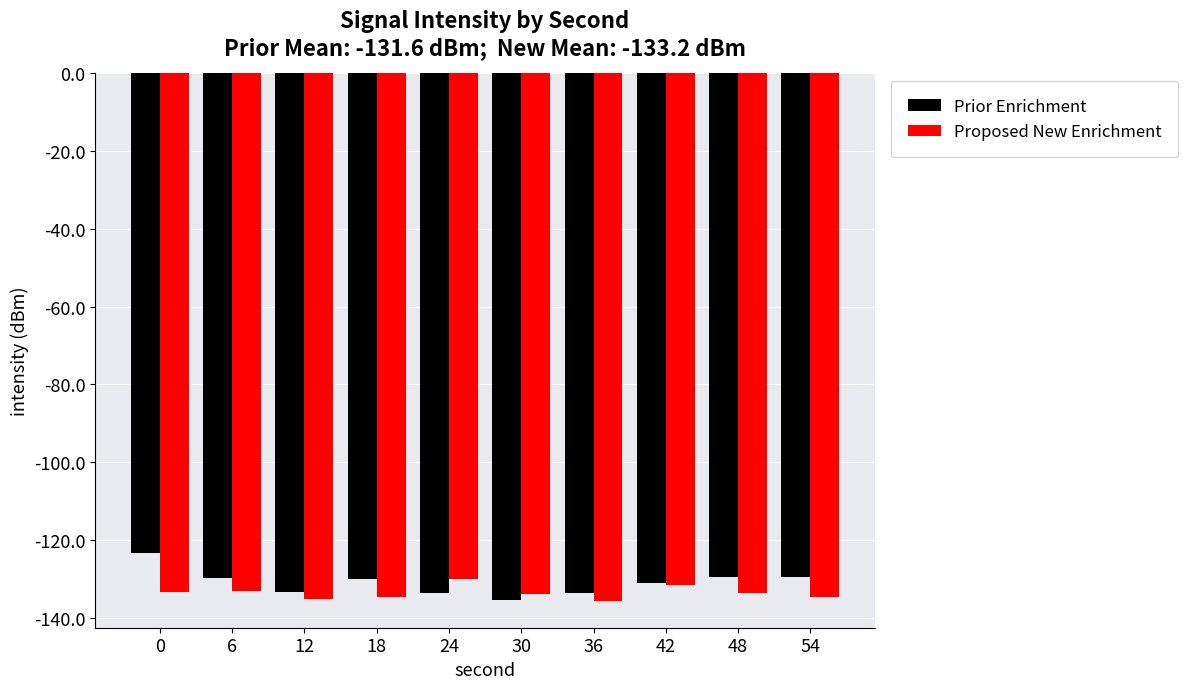

Does the chart contain stacked bars?

No